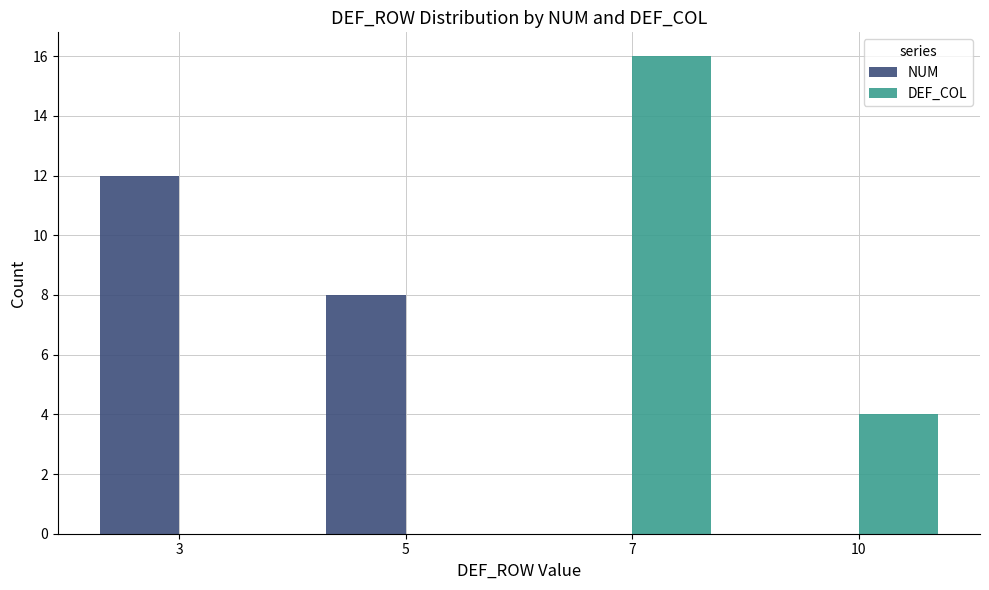

Which label corresponds to the largest value in the chart?

7